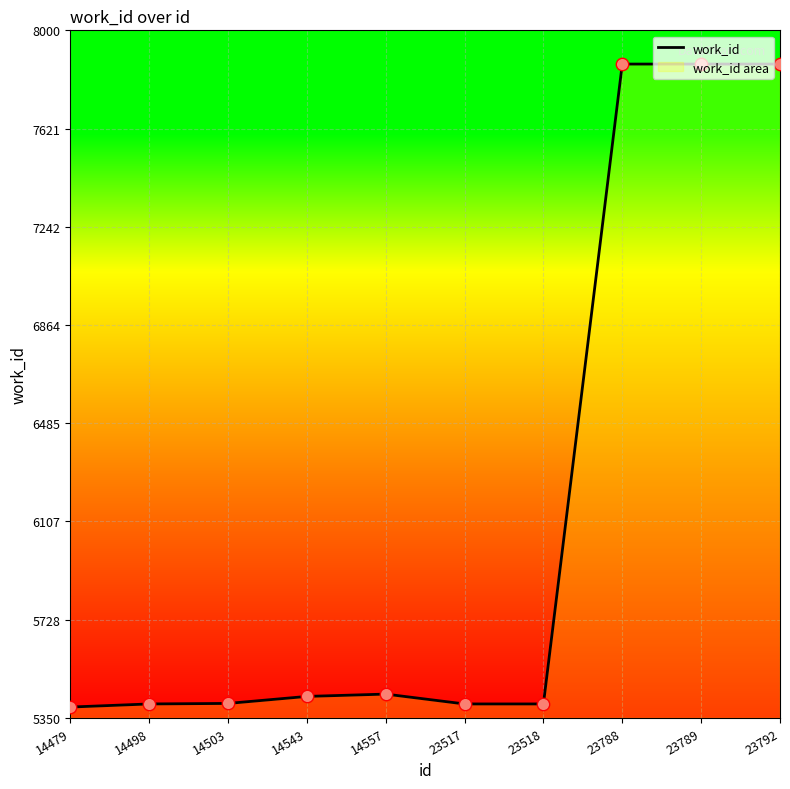

Approximately how many times larger is the value at 14543 compared to 23789?

0.7